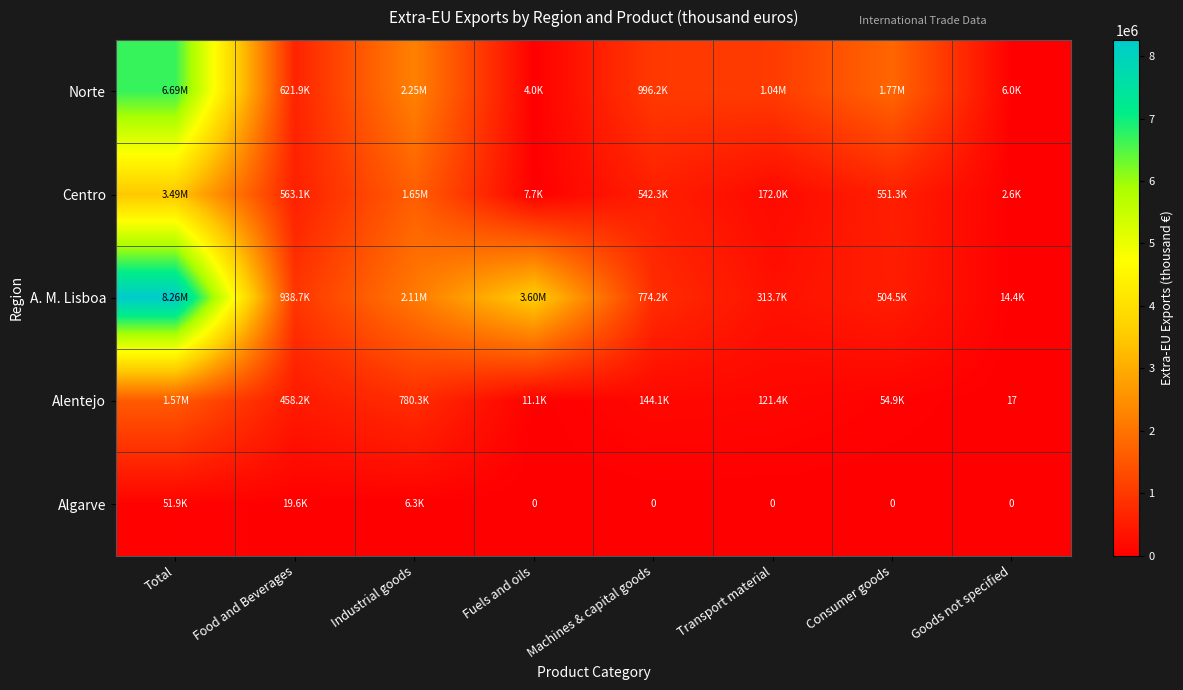

What is the sum of the A. M. Lisboa values at Transport material and Fuels and oils?

3915304.6